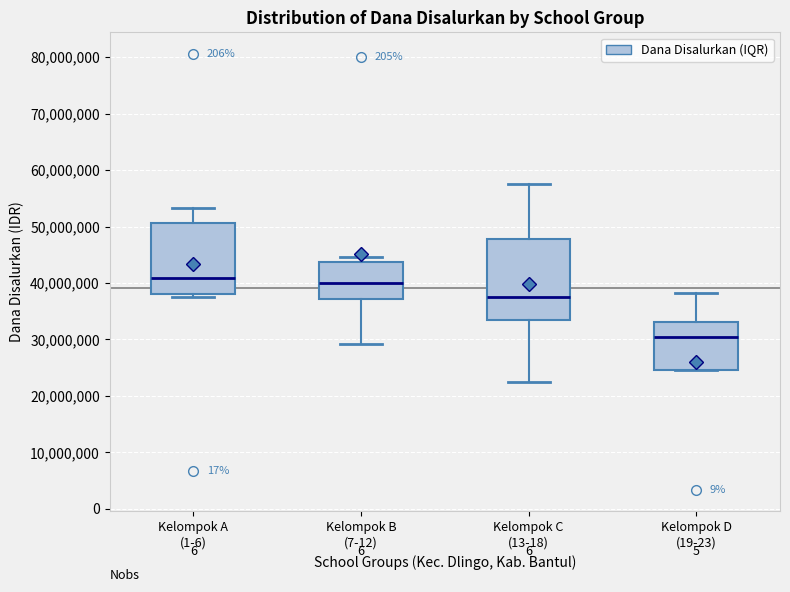

Reading left to right, read every box against the y-axis: the position of its median line, the range the box covers, and the ends of its whiskers. The values are not printed on the chart, so give them approximately, as read against the axis.

Kelompok A (1-6): median 41000000, box 38000000 to 51000000, whiskers 38000000 (just below the box's lower edge) to 53000000
Kelompok B (7-12): median 40000000, box 37000000 to 44000000, whiskers 29000000 to 45000000
Kelompok C (13-18): median 38000000, box 33000000 to 48000000, whiskers 23000000 to 58000000
Kelompok D (19-23): median 30000000, box 25000000 to 33000000, whiskers 25000000 to 38000000